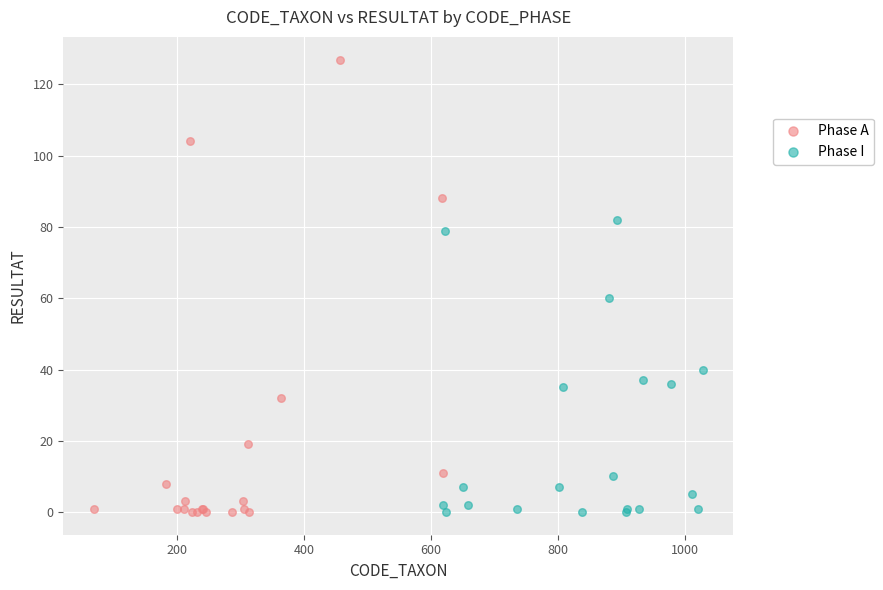

Which series reaches the maximum Y coordinate?

Phase A